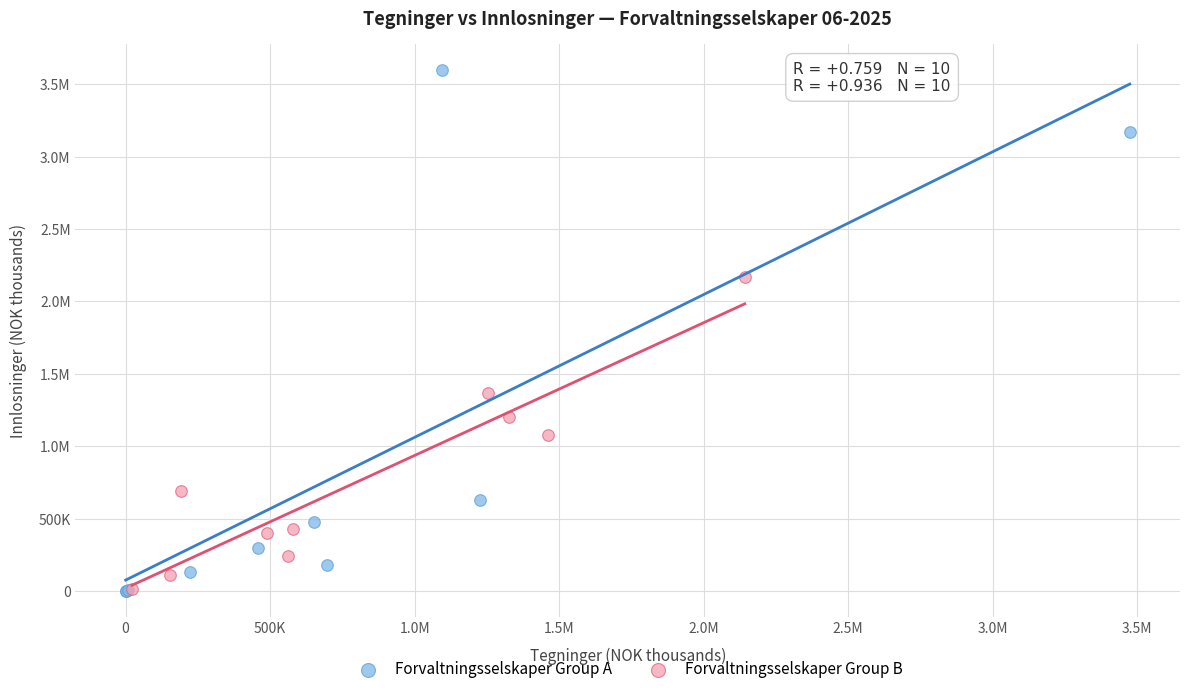

What are all the series names shown in the legend?

Forvaltningsselskaper Group A, Forvaltningsselskaper Group B